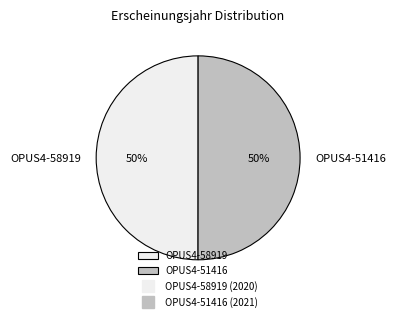

The OPUS4-51416 slice represents 41% of the pie. True or false?

False